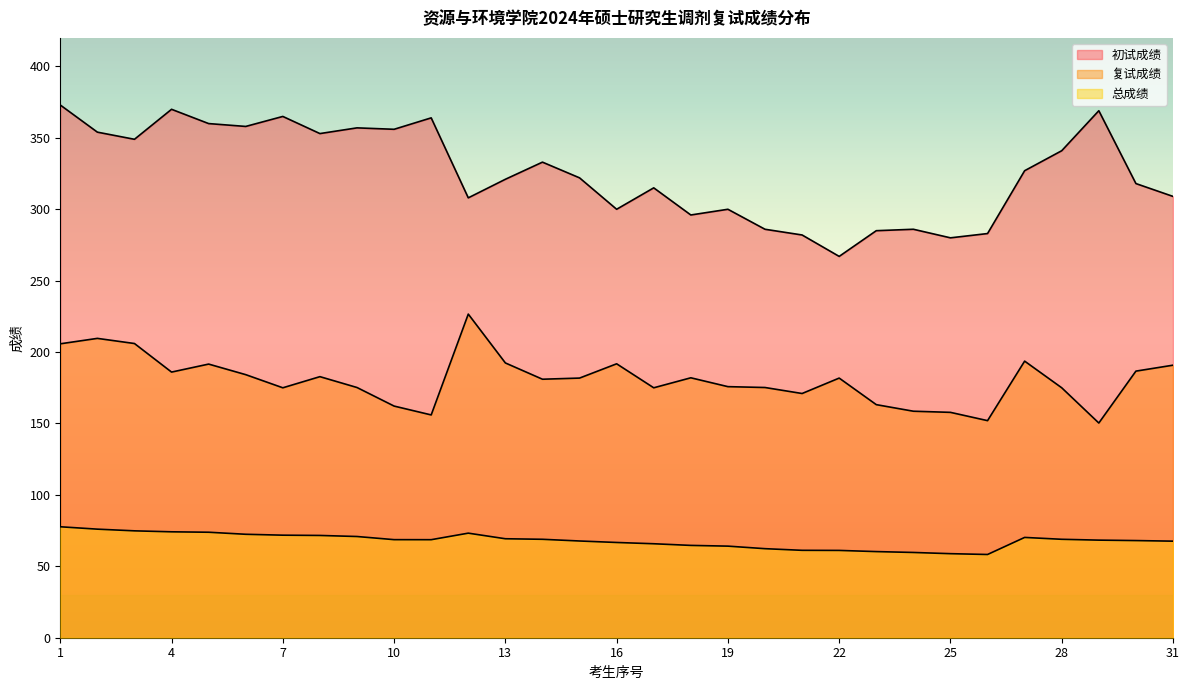

Which series has the largest range (max minus min)?

初试成绩